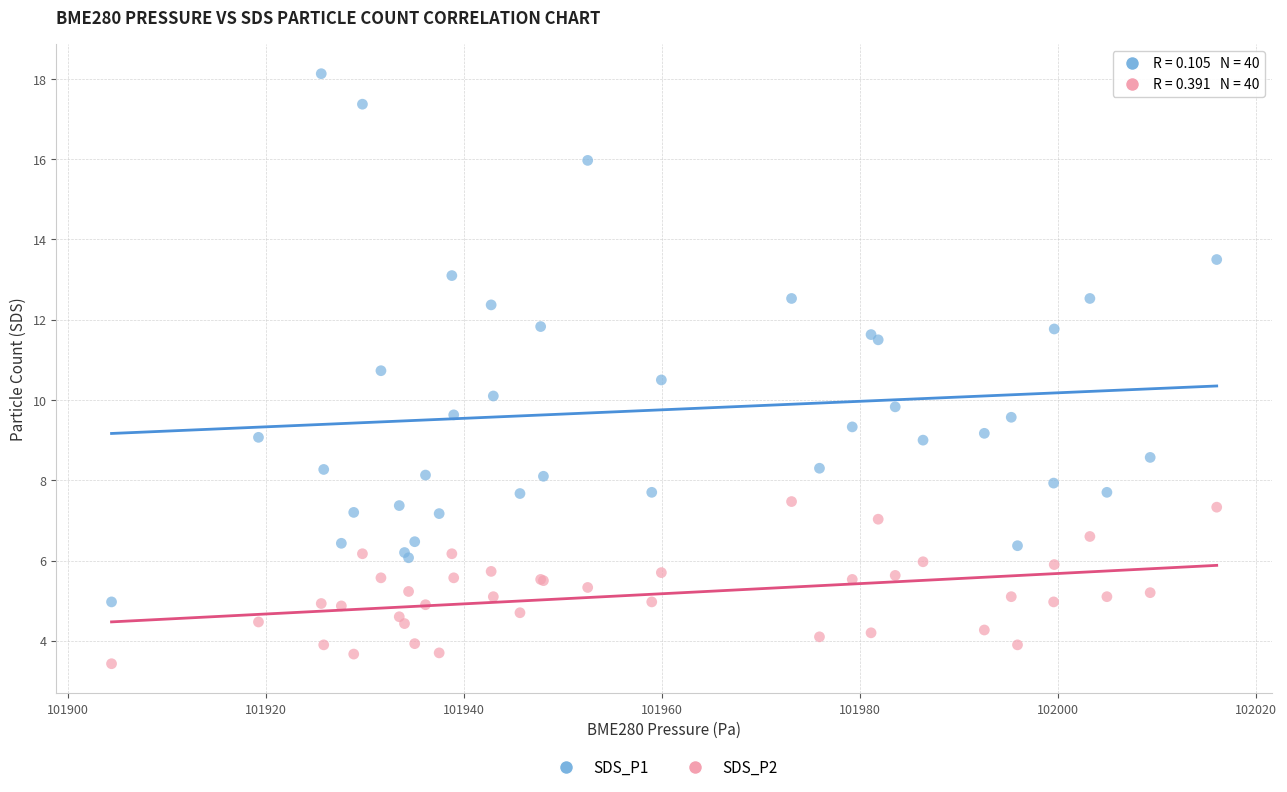

In the SDS_P1 series, what Y value is closest to 11?

10.7